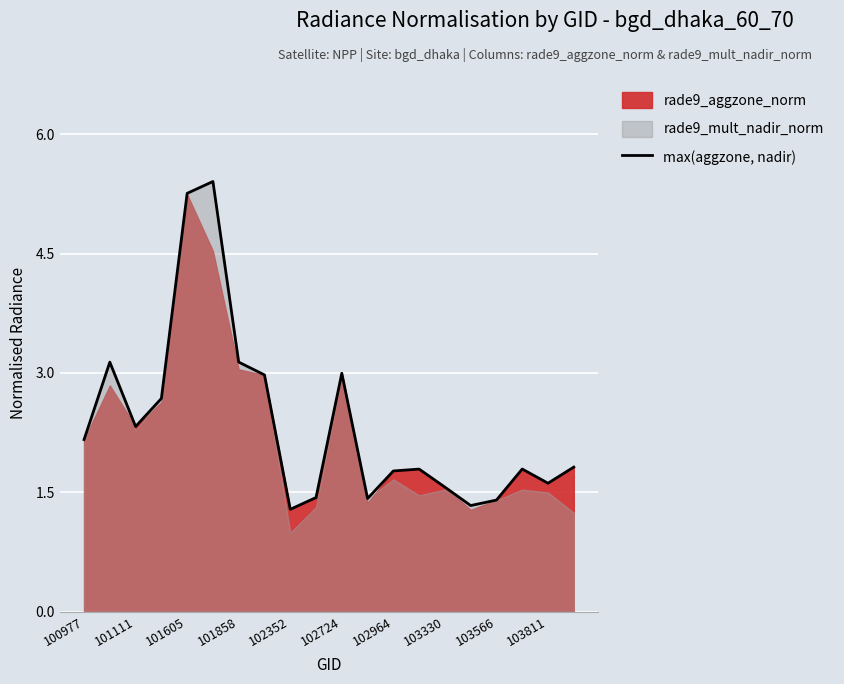

Is it true that max(aggzone, nadir) equals 2.2 at 100977?

True